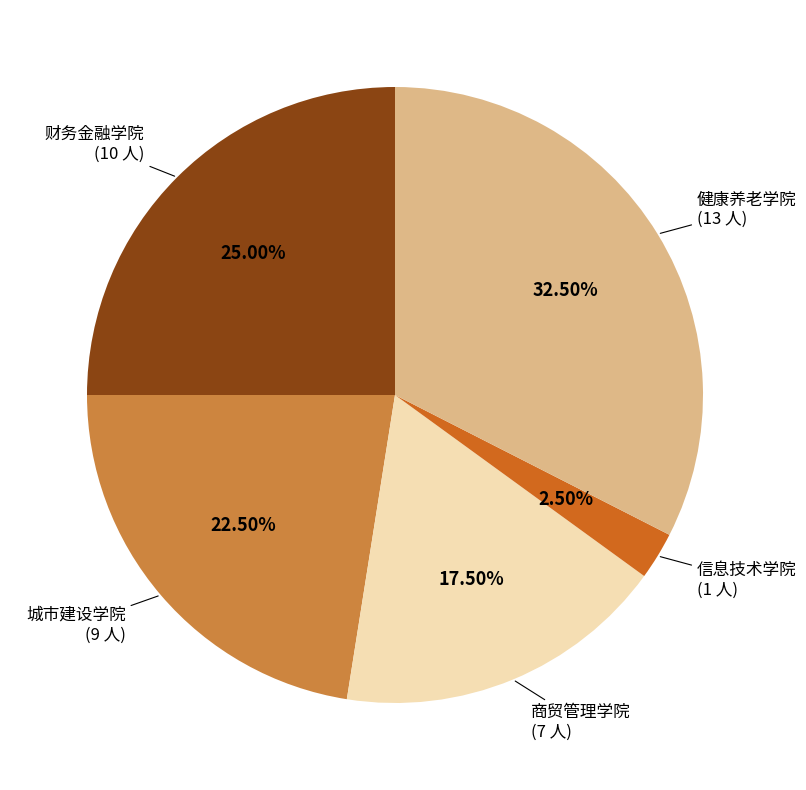

Is there a majority slice in this chart?

No